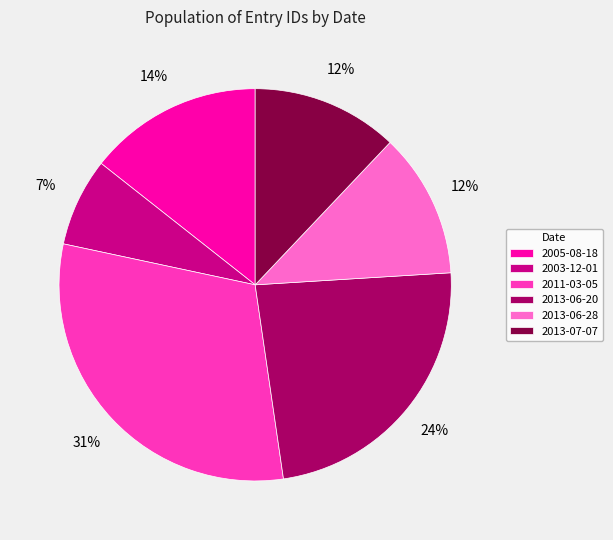

Between 2011-03-05 and 2013-07-07, which is larger?

2011-03-05